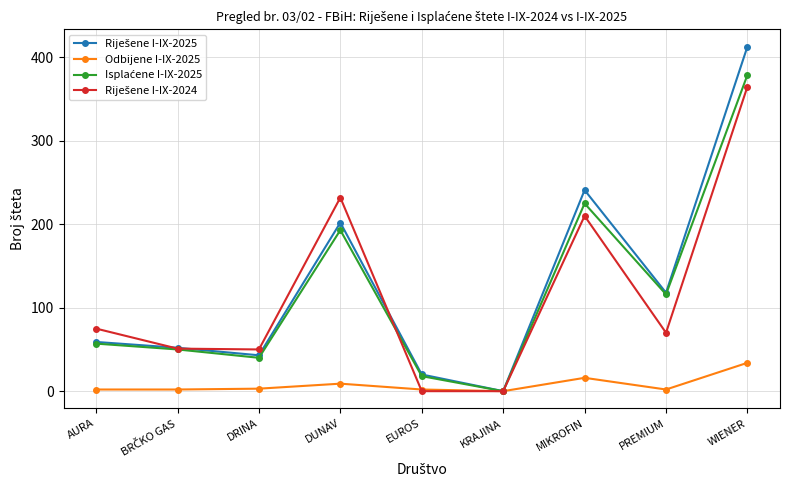

What is the label of the 3rd point from the right?

MIKROFIN